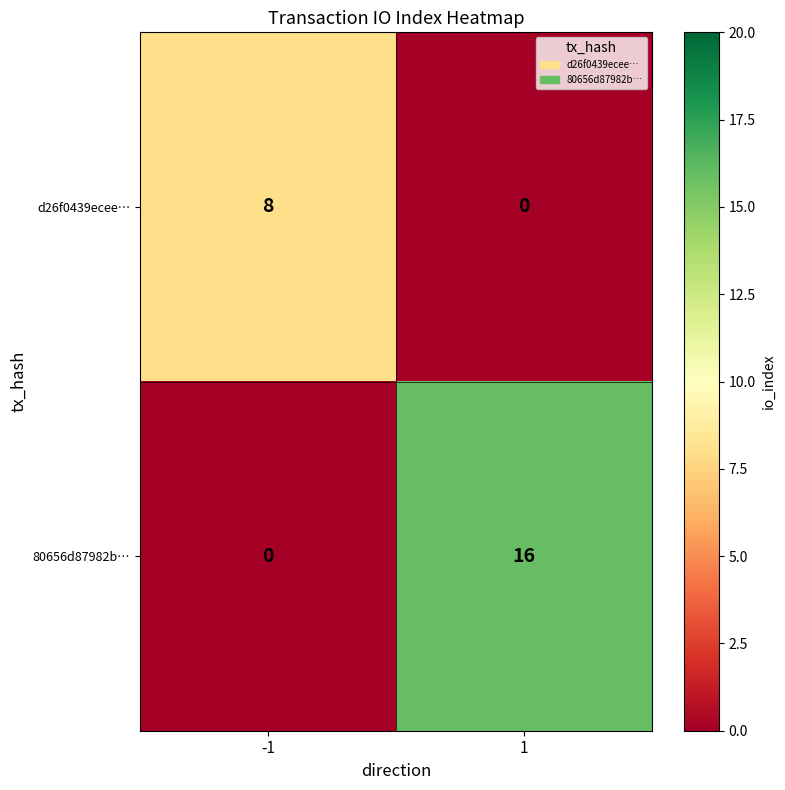

At how many categories does at least one series exceed 10?

1